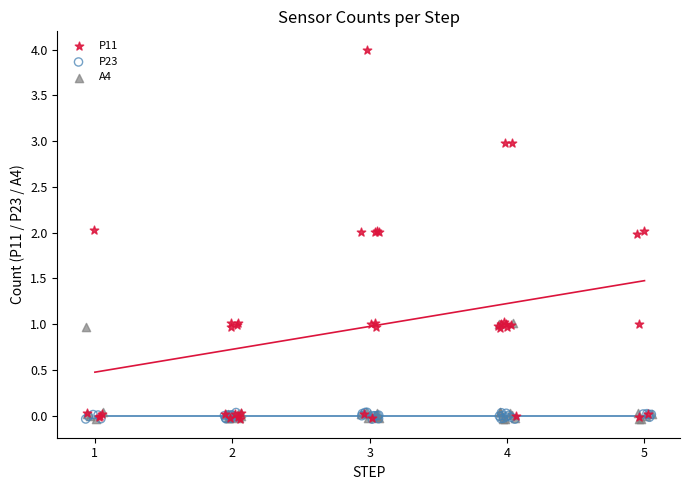

What are all the series names shown in the legend?

P11, P23, A4